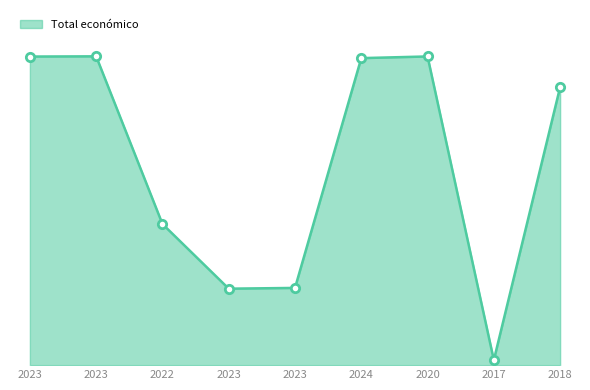

What is the sum of all values?

3517896